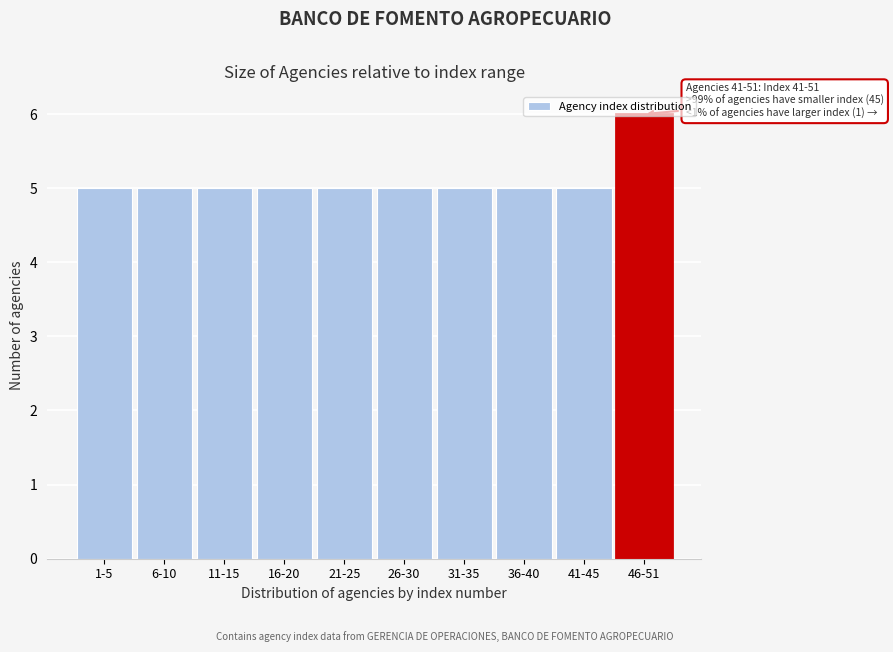

Approximately how many times larger is the value at 31-35 compared to 1-5?

1.0